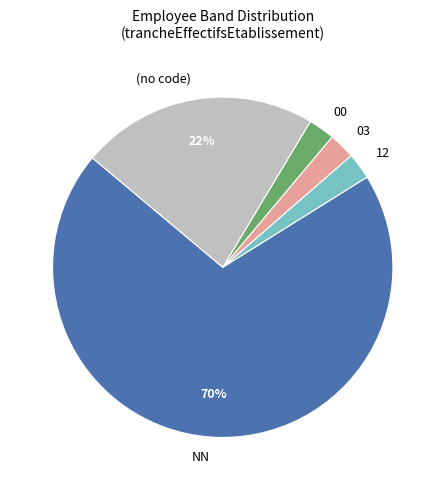

How many slices are in this pie chart?

5